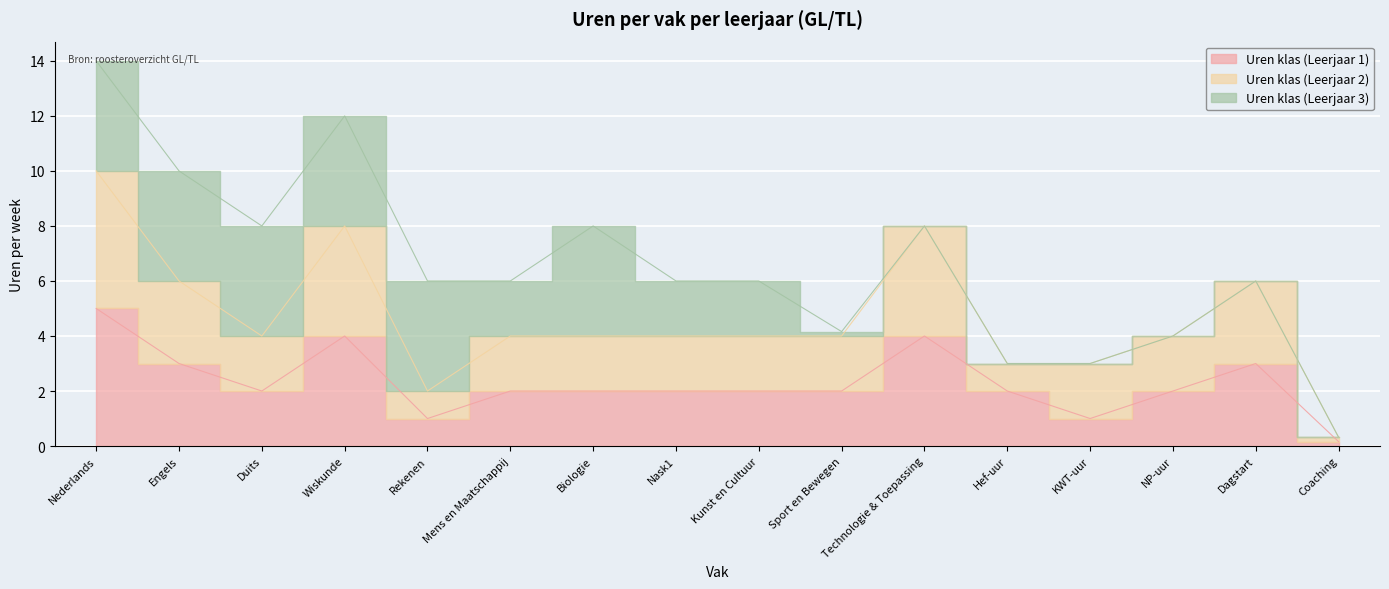

What is the total value across all series at Mens en Maatschappij?

6.0